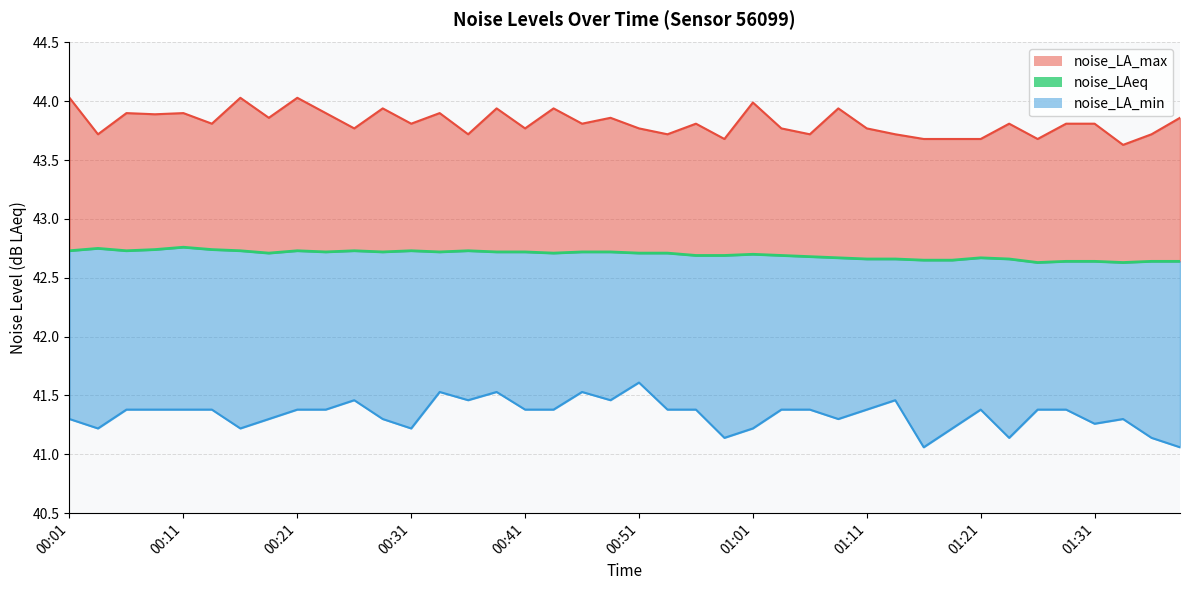

Is it true that noise_LAeq equals 42.6 at 01:26?

True